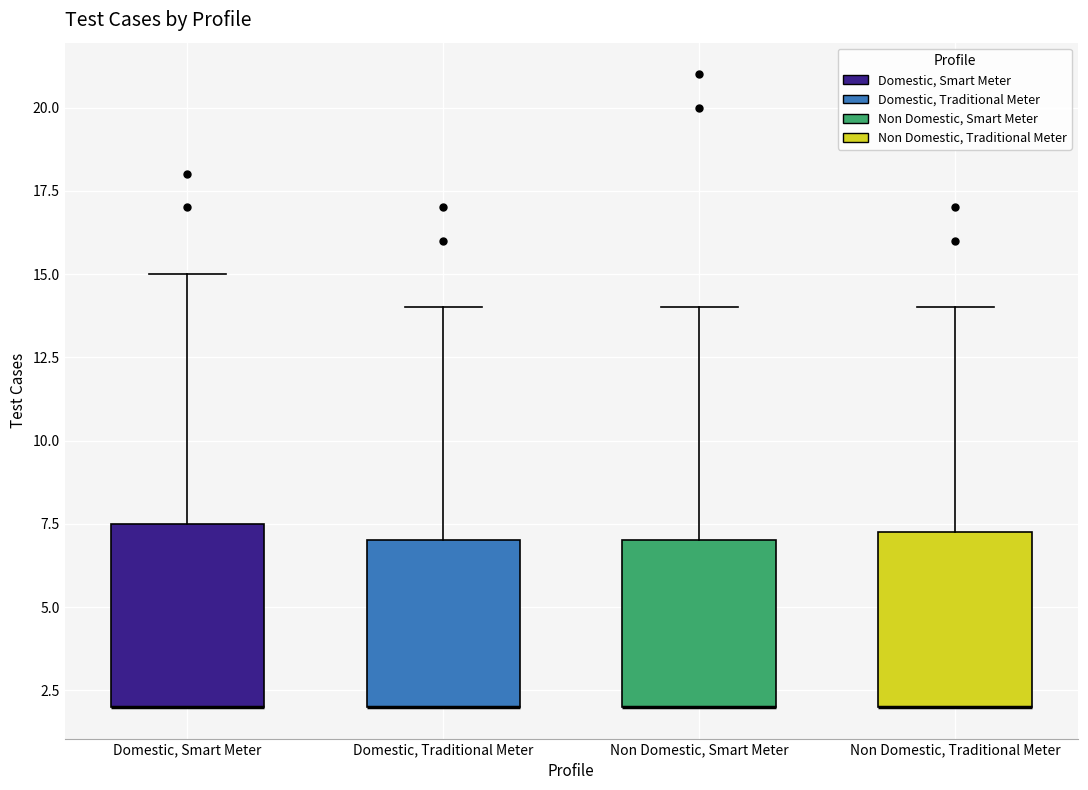

Where does the upper whisker of the box for Domestic, Smart Meter end on the y-axis? The values are not printed on the chart, so give them approximately, as read against the axis.

15.0